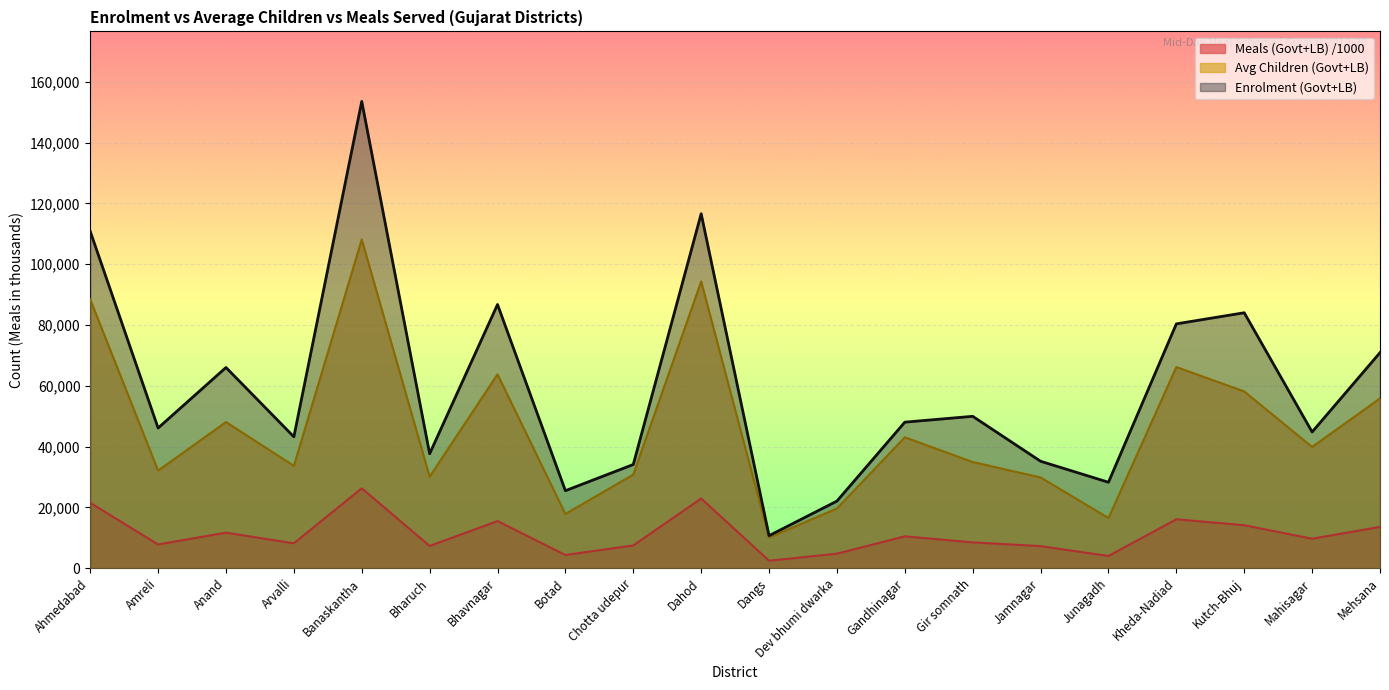

What position from the right is Jamnagar?

6